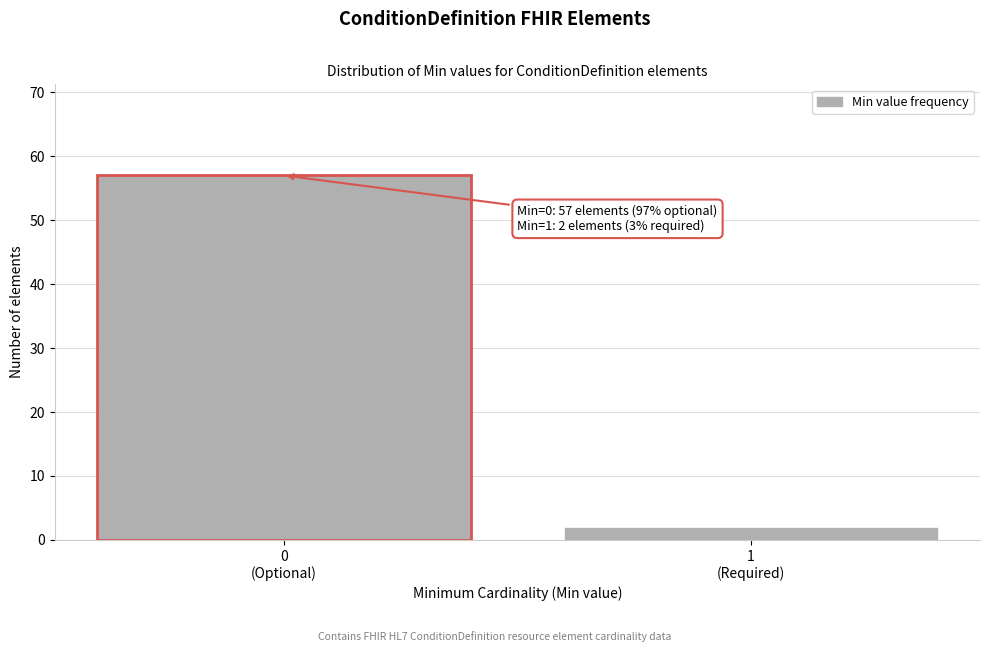

Reading left to right, transcribe all the data shown in this chart.

57	2